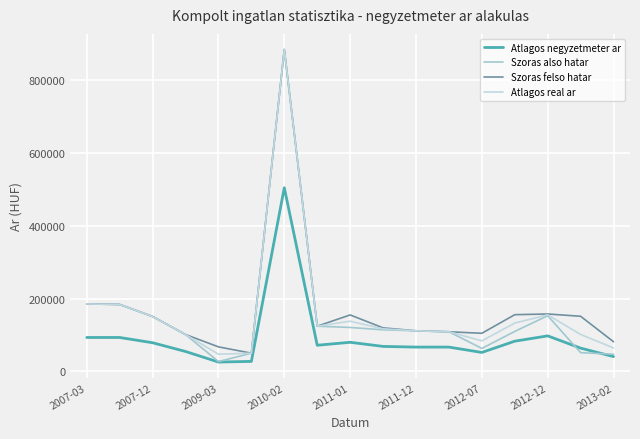

Reading left to right, extract all data points from this chart.

Atlagos negyzetmeter ar: 93396	93396	78931	54941	25885	27663	504903	72051	80153	68866	66964	66964	52258	83232	97826	64138	40893
Szoras also hatar: 185570	184124	151096	101494	27226	50247	884818	124435	120965	114446	111742	109104	63332	110034	153223	51681	47396
Szoras felso hatar: 185570	184124	151096	101494	67632	50247	884818	124435	155339	119826	111742	109104	104924	156046	157955	151699	81668
Atlagos real ar: 185570	184124	151096	101494	47429	50247	884818	124435	138152	117136	111742	109104	84128	133040	155589	101690	64532